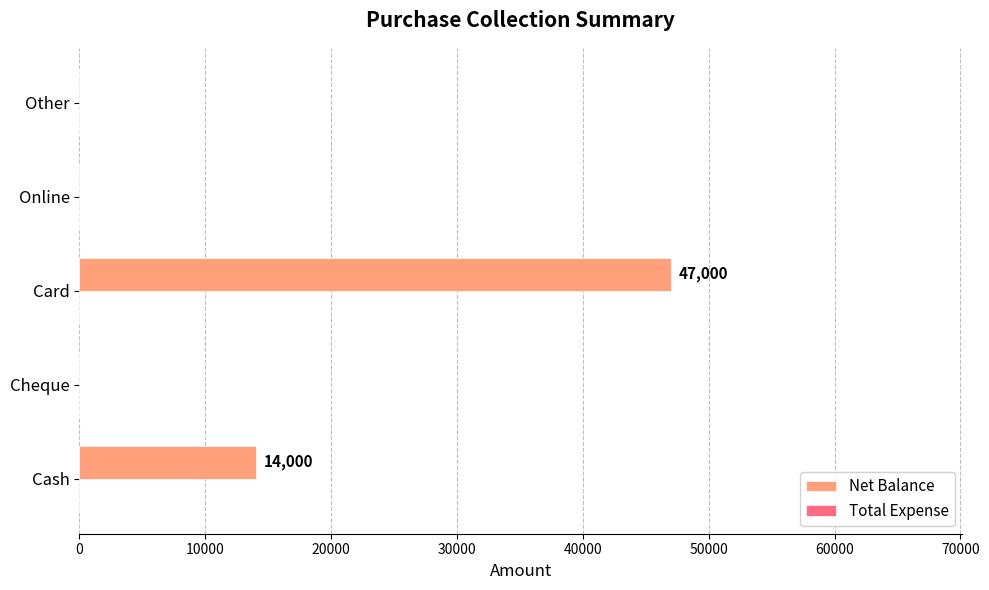

Reading top to bottom, extract all data points from this chart.

Other=0	Online=0	Card=47000	Cheque=0	Cash=14000